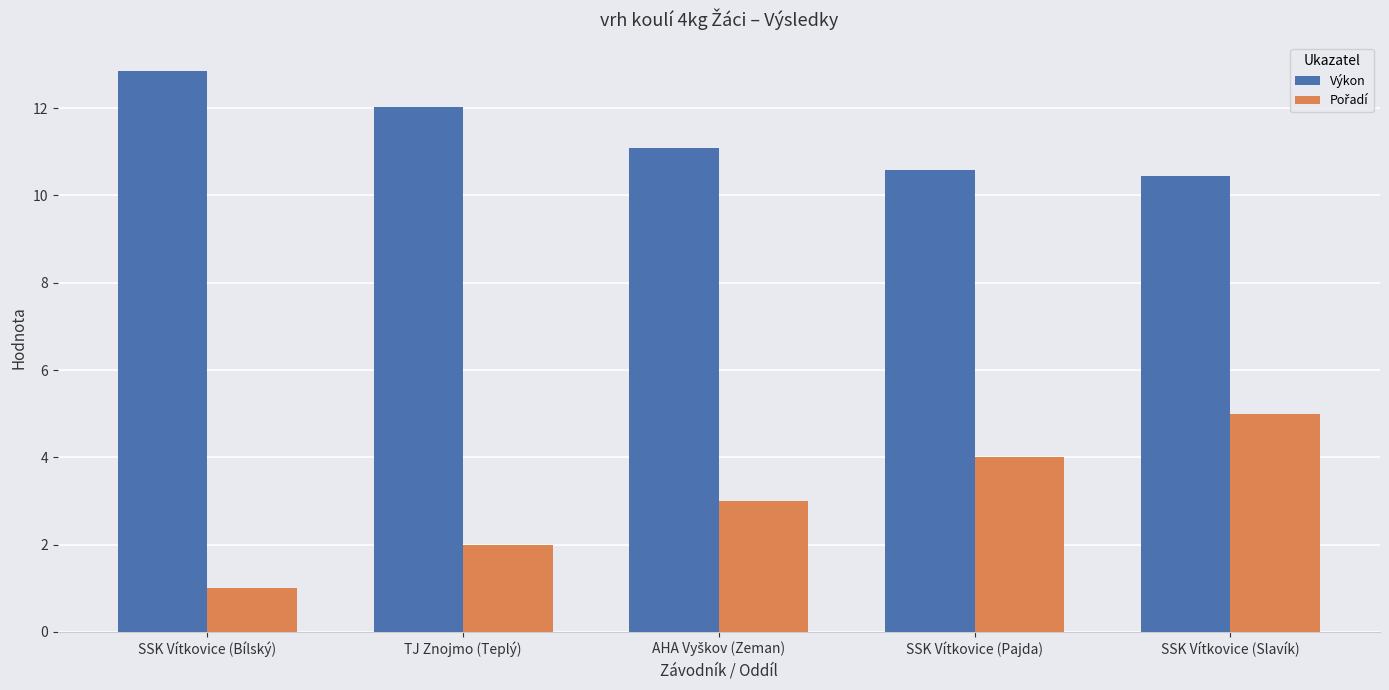

What value does the Výkon series have at SSK Vítkovice (Pajda)?

10.6